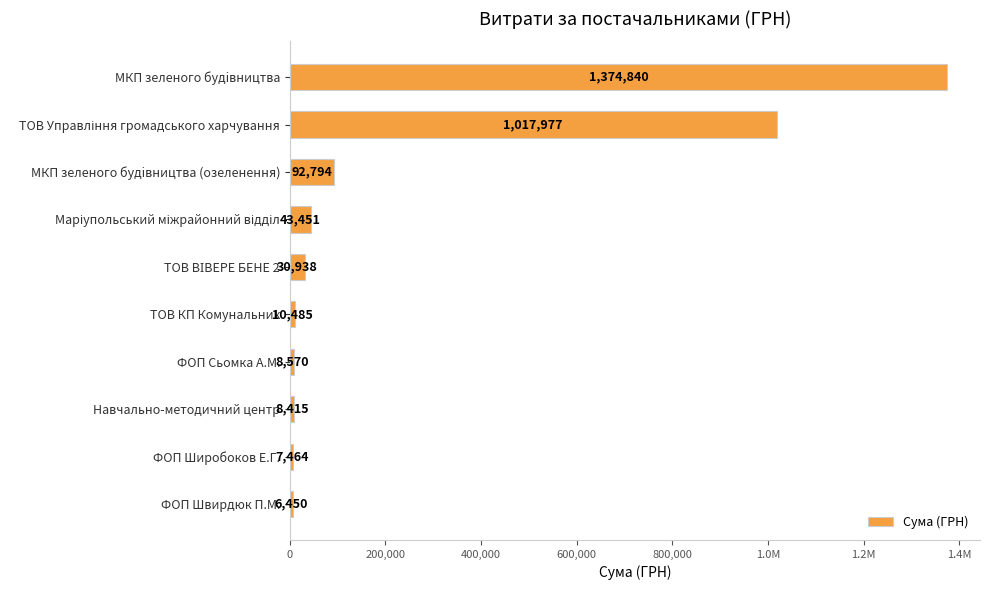

What is the minimum value shown in the chart?

6450